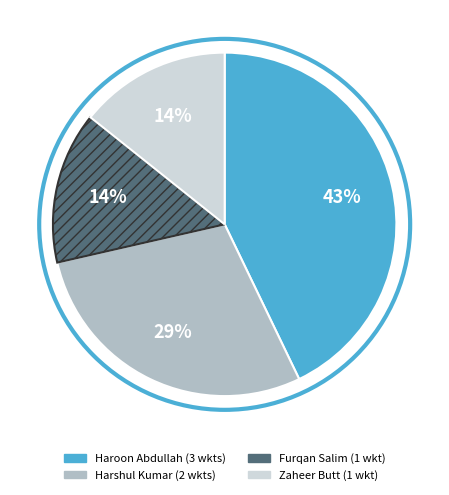

Is there any slice that represents more than half of the pie?

No